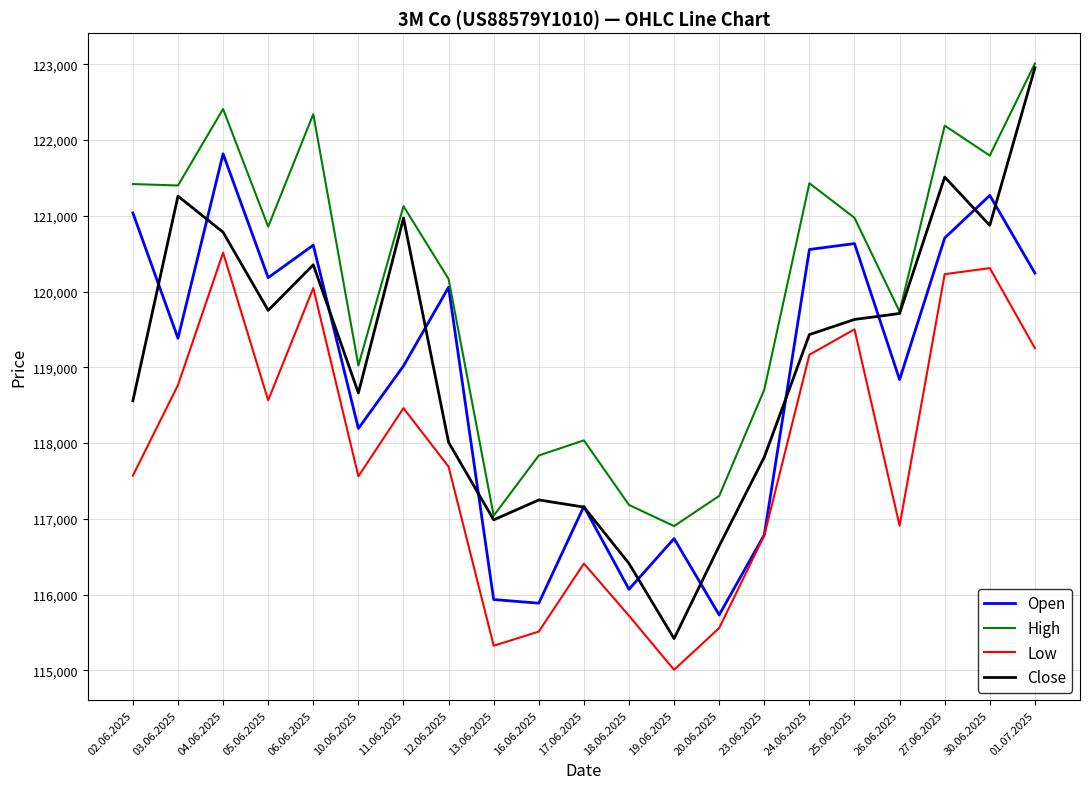

What is the maximum value shown in the chart?

123012